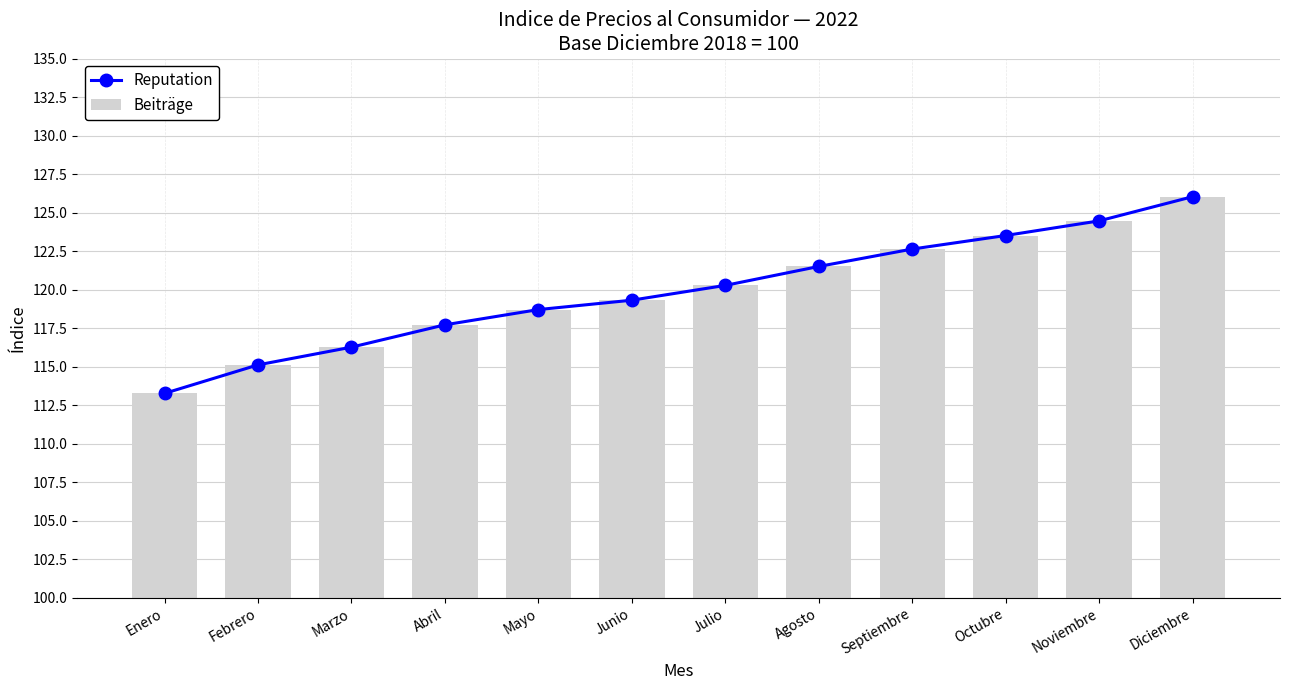

Read the Beiträge value at Octubre.

123.5